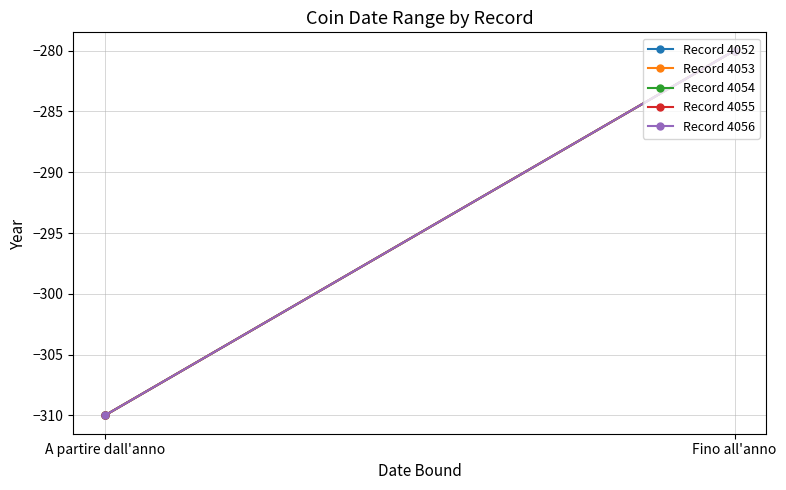

Reading left to right, transcribe all the data shown in this chart.

Record 4052: -310	-280
Record 4053: -310	-280
Record 4054: -310	-280
Record 4055: -310	-280
Record 4056: -310	-280